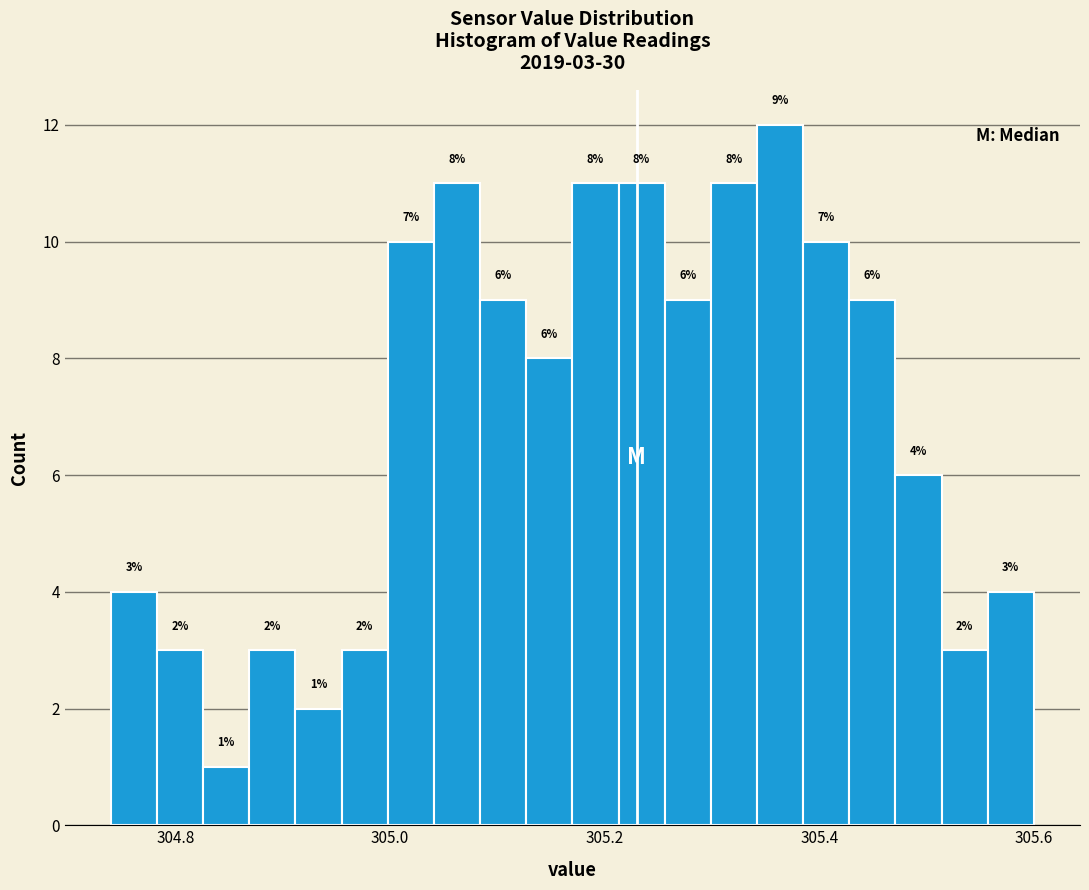

Read against the x-axis, roughly where is the centre of the tallest bar?

305.36